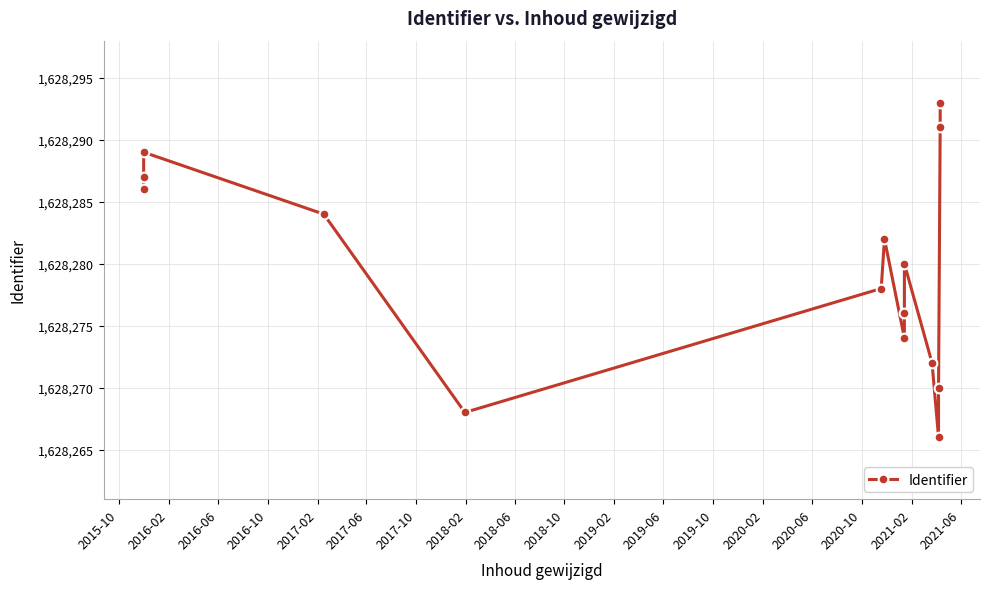

How many lines are shown in the chart?

1